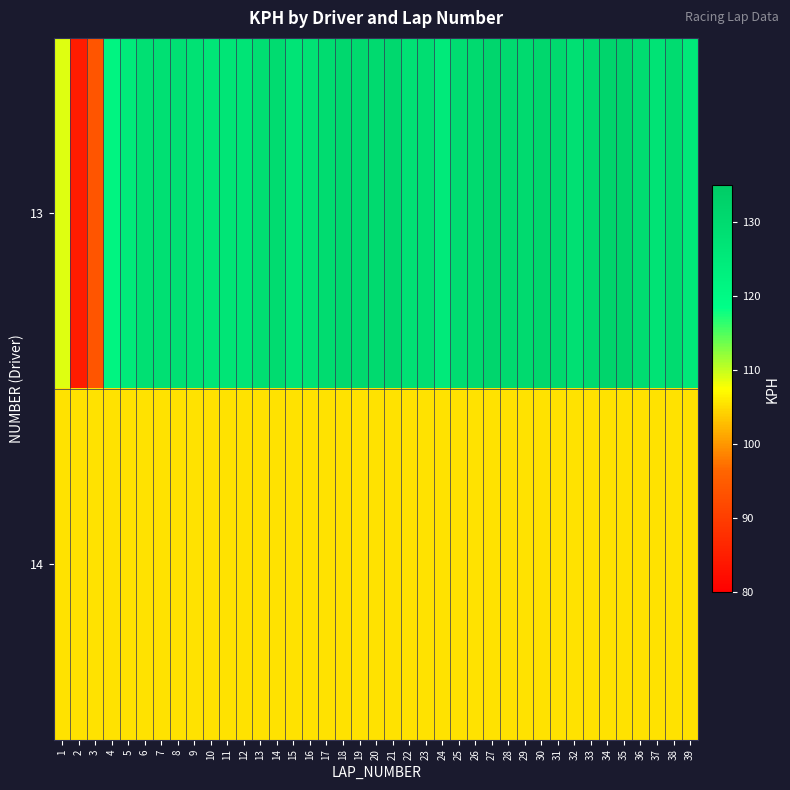

At 37, list the series in order from smallest to largest.

14, 13